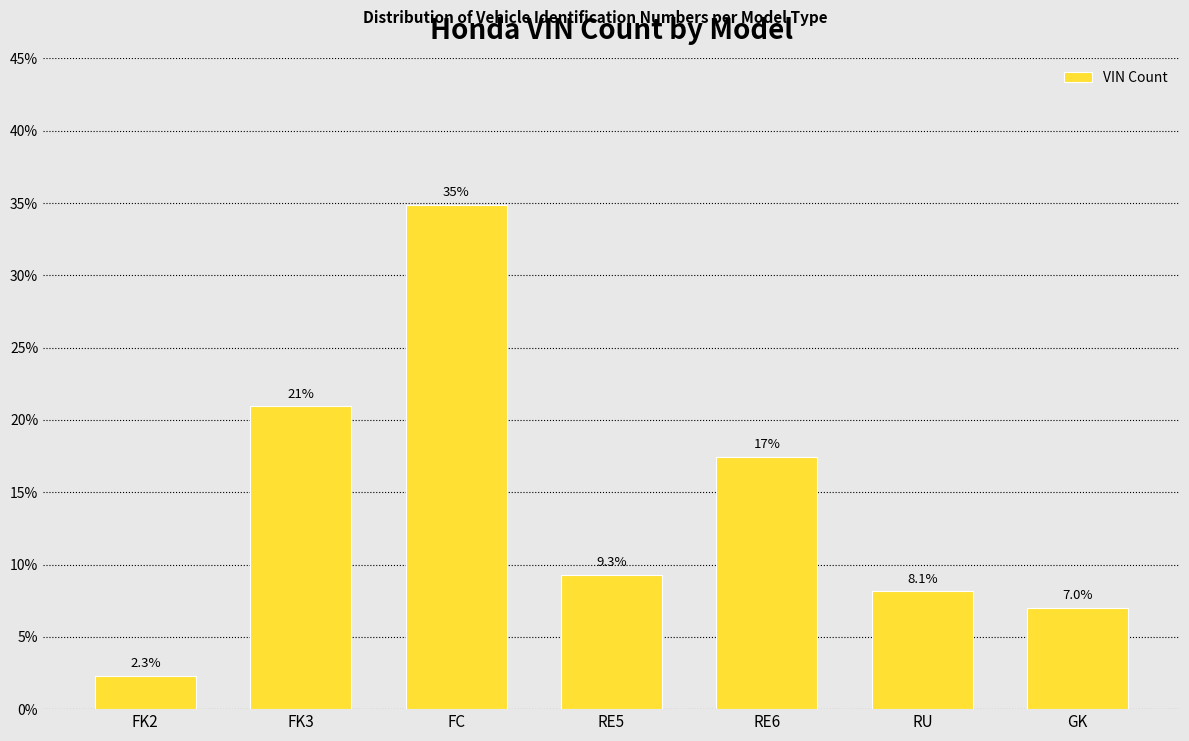

Reading left to right, transcribe all the data shown in this chart.

FK2=2.3	FK3=20.9	FC=34.9	RE5=9.3	RE6=17.4	RU=8.1	GK=7.0